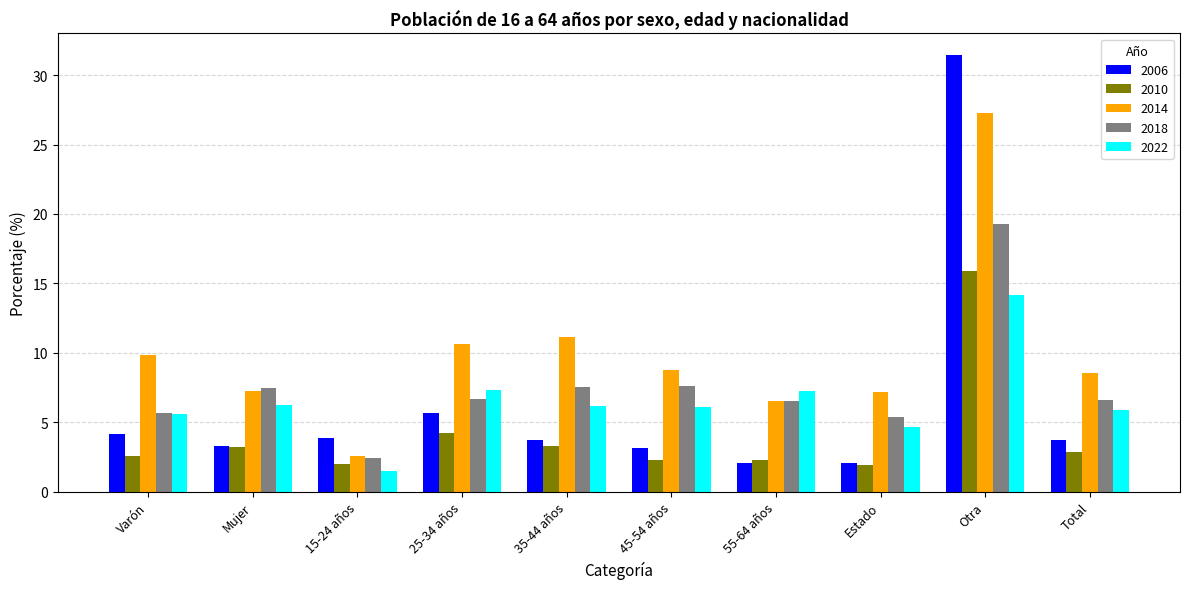

List the series in order of their peak value, highest first.

2006, 2014, 2018, 2010, 2022